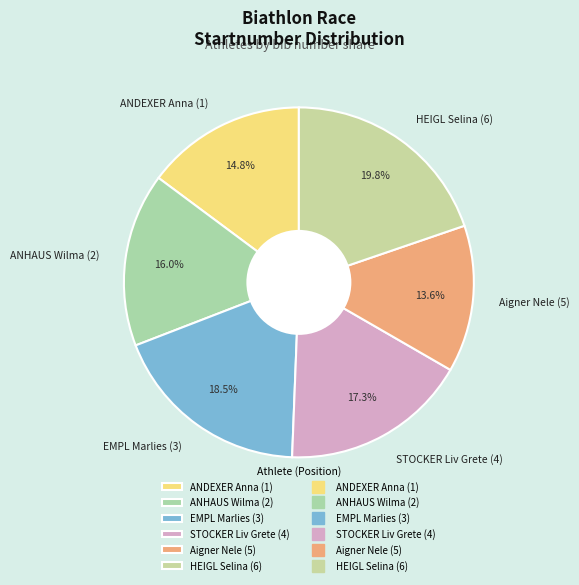

What is the smallest slice in the pie chart?

Aigner Nele (5)